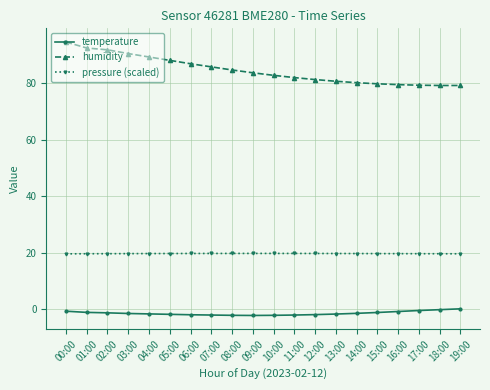

True or false: temperature and pressure (scaled) intersect in this chart.

False